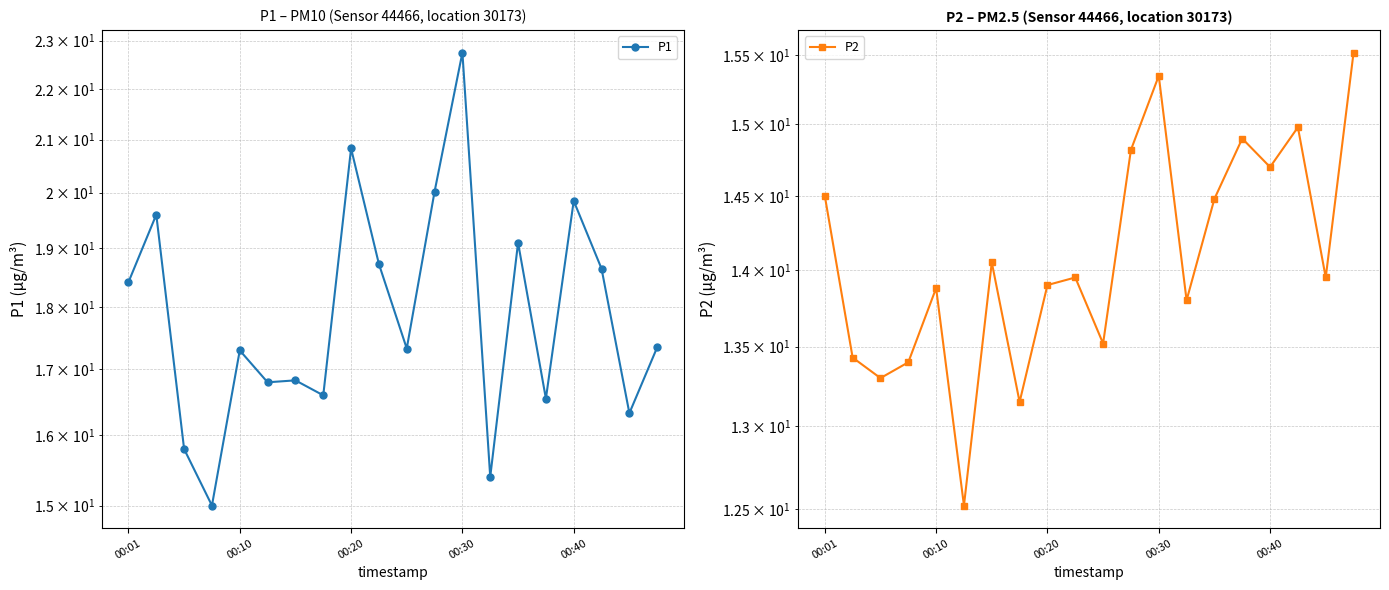

List the series in order of their peak value, lowest first.

P2, P1